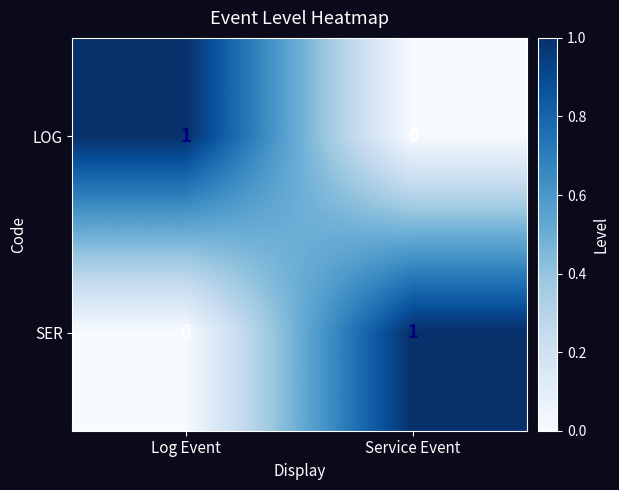

At Log Event, list the series in order from smallest to largest.

SER, LOG